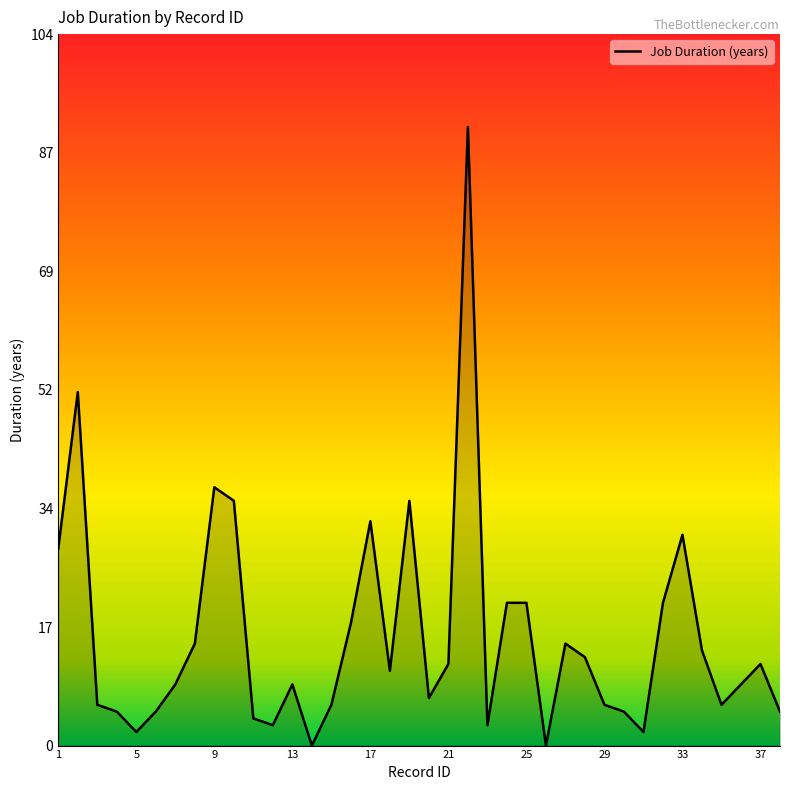

What is the difference between the maximum and minimum values?

91